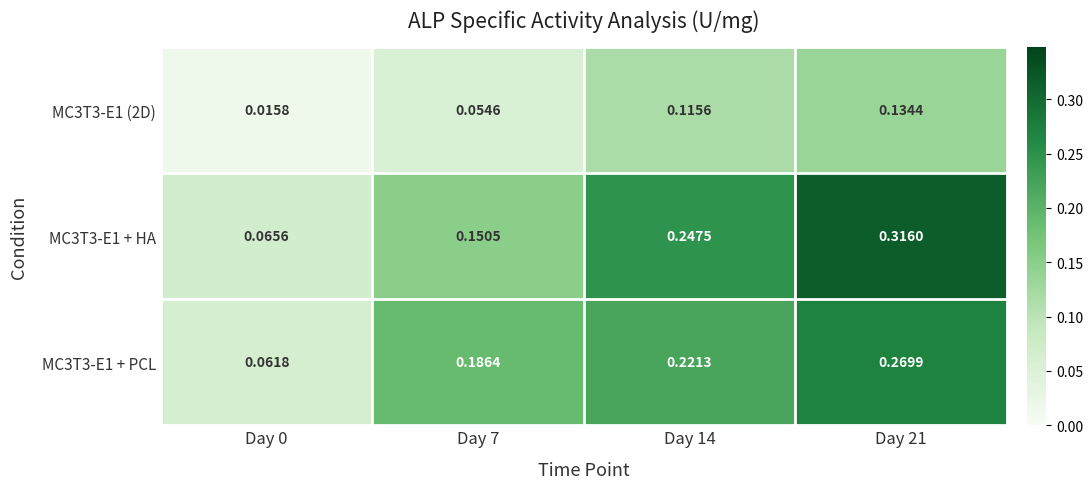

How many categories are shown in the chart?

4